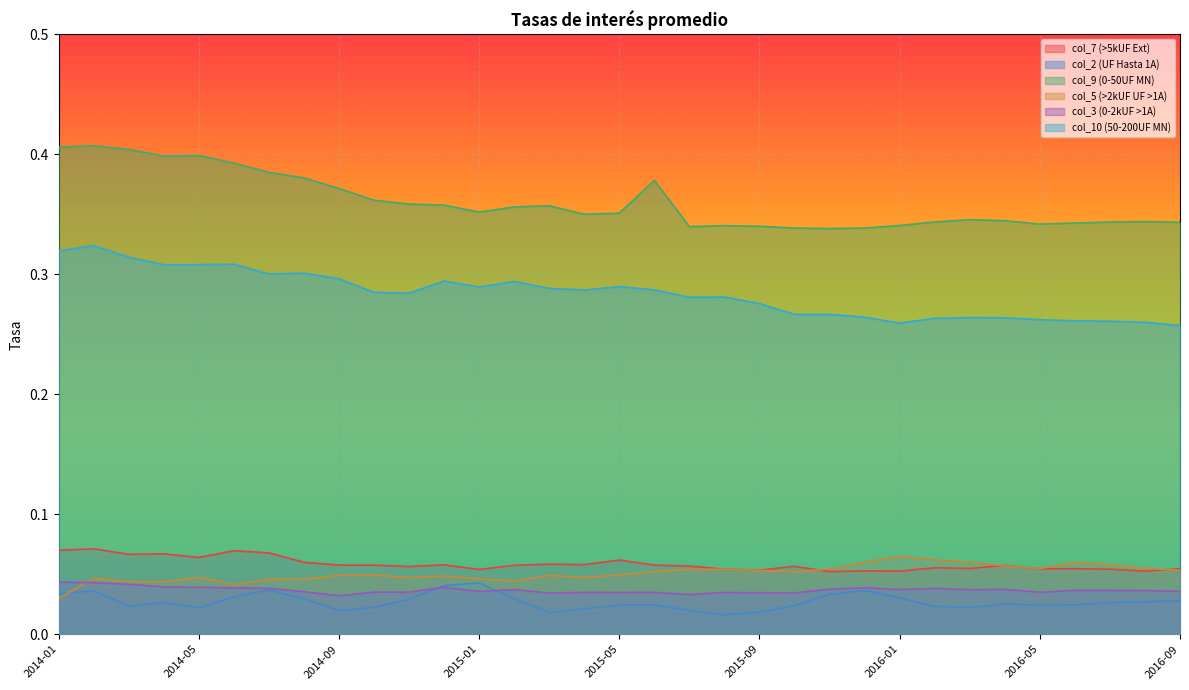

Reading left to right, transcribe all the data shown in this chart.

col_7 (>5kUF Ext): 2014-01=0.1	2014-02=0.1	2014-03=0.1	2014-04=0.1	2014-05=0.1	2014-06=0.1	2014-07=0.1	2014-08=0.1	2014-09=0.1	2014-10=0.1	2014-11=0.1	2014-12=0.1	2015-01=0.1	2015-02=0.1	2015-03=0.1	2015-04=0.1	2015-05=0.1	2015-06=0.1	2015-07=0.1	2015-08=0.1	2015-09=0.1	2015-10=0.1	2015-11=0.1	2015-12=0.1	2016-01=0.1	2016-02=0.1	2016-03=0.1	2016-04=0.1	2016-05=0.1	2016-06=0.1	2016-07=0.1	2016-08=0.1	2016-09=0.1
col_2 (UF Hasta 1A): 2014-01=0.0	2014-02=0.0	2014-03=0.0	2014-04=0.0	2014-05=0.0	2014-06=0.0	2014-07=0.0	2014-08=0.0	2014-09=0.0	2014-10=0.0	2014-11=0.0	2014-12=0.0	2015-01=0.0	2015-02=0.0	2015-03=0.0	2015-04=0.0	2015-05=0.0	2015-06=0.0	2015-07=0.0	2015-08=0.0	2015-09=0.0	2015-10=0.0	2015-11=0.0	2015-12=0.0	2016-01=0.0	2016-02=0.0	2016-03=0.0	2016-04=0.0	2016-05=0.0	2016-06=0.0	2016-07=0.0	2016-08=0.0	2016-09=0.0
col_9 (0-50UF MN): 2014-01=0.4	2014-02=0.4	2014-03=0.4	2014-04=0.4	2014-05=0.4	2014-06=0.4	2014-07=0.4	2014-08=0.4	2014-09=0.4	2014-10=0.4	2014-11=0.4	2014-12=0.4	2015-01=0.4	2015-02=0.4	2015-03=0.4	2015-04=0.4	2015-05=0.4	2015-06=0.4	2015-07=0.3	2015-08=0.3	2015-09=0.3	2015-10=0.3	2015-11=0.3	2015-12=0.3	2016-01=0.3	2016-02=0.3	2016-03=0.3	2016-04=0.3	2016-05=0.3	2016-06=0.3	2016-07=0.3	2016-08=0.3	2016-09=0.3
col_5 (>2kUF UF >1A): 2014-01=0.0	2014-02=0.0	2014-03=0.0	2014-04=0.0	2014-05=0.0	2014-06=0.0	2014-07=0.0	2014-08=0.0	2014-09=0.0	2014-10=0.0	2014-11=0.0	2014-12=0.0	2015-01=0.0	2015-02=0.0	2015-03=0.0	2015-04=0.0	2015-05=0.0	2015-06=0.1	2015-07=0.1	2015-08=0.1	2015-09=0.1	2015-10=0.1	2015-11=0.1	2015-12=0.1	2016-01=0.1	2016-02=0.1	2016-03=0.1	2016-04=0.1	2016-05=0.1	2016-06=0.1	2016-07=0.1	2016-08=0.1	2016-09=0.1
col_3 (0-2kUF >1A): 2014-01=0.0	2014-02=0.0	2014-03=0.0	2014-04=0.0	2014-05=0.0	2014-06=0.0	2014-07=0.0	2014-08=0.0	2014-09=0.0	2014-10=0.0	2014-11=0.0	2014-12=0.0	2015-01=0.0	2015-02=0.0	2015-03=0.0	2015-04=0.0	2015-05=0.0	2015-06=0.0	2015-07=0.0	2015-08=0.0	2015-09=0.0	2015-10=0.0	2015-11=0.0	2015-12=0.0	2016-01=0.0	2016-02=0.0	2016-03=0.0	2016-04=0.0	2016-05=0.0	2016-06=0.0	2016-07=0.0	2016-08=0.0	2016-09=0.0
col_10 (50-200UF MN): 2014-01=0.3	2014-02=0.3	2014-03=0.3	2014-04=0.3	2014-05=0.3	2014-06=0.3	2014-07=0.3	2014-08=0.3	2014-09=0.3	2014-10=0.3	2014-11=0.3	2014-12=0.3	2015-01=0.3	2015-02=0.3	2015-03=0.3	2015-04=0.3	2015-05=0.3	2015-06=0.3	2015-07=0.3	2015-08=0.3	2015-09=0.3	2015-10=0.3	2015-11=0.3	2015-12=0.3	2016-01=0.3	2016-02=0.3	2016-03=0.3	2016-04=0.3	2016-05=0.3	2016-06=0.3	2016-07=0.3	2016-08=0.3	2016-09=0.3